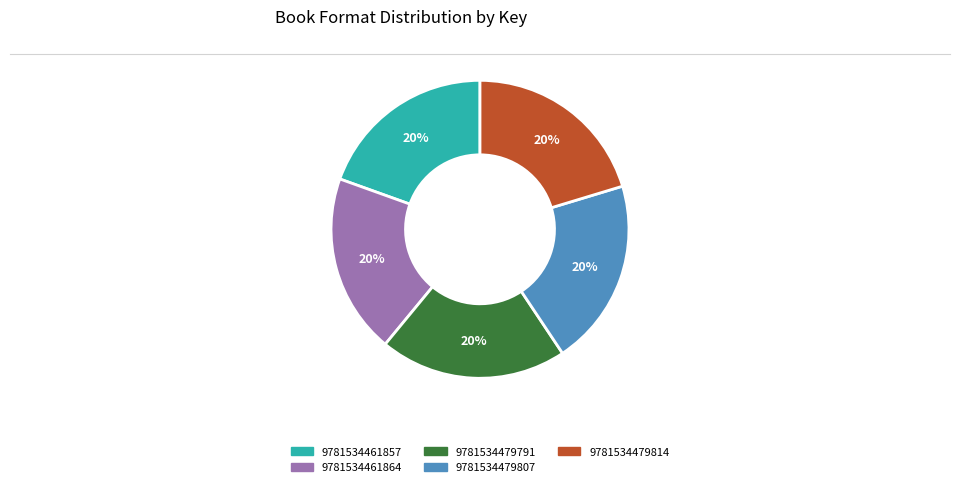

Combined, do 9781534479814 and 9781534461857 account for over 50%?

No